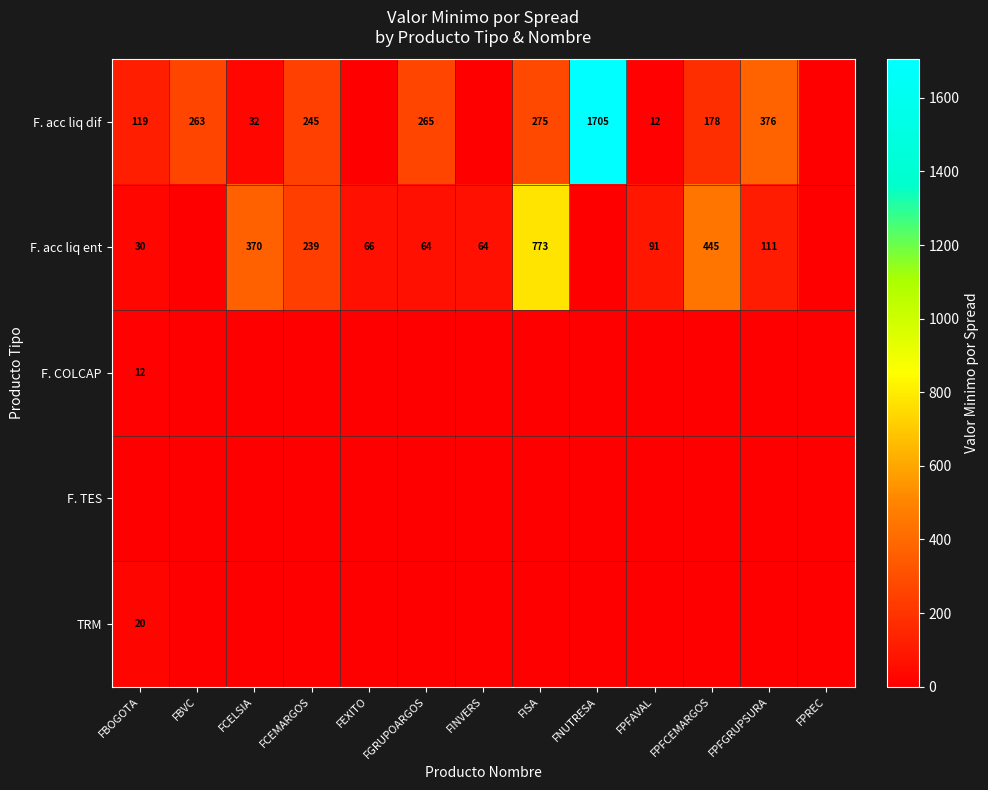

What is the total value across all series at FISA?

1048